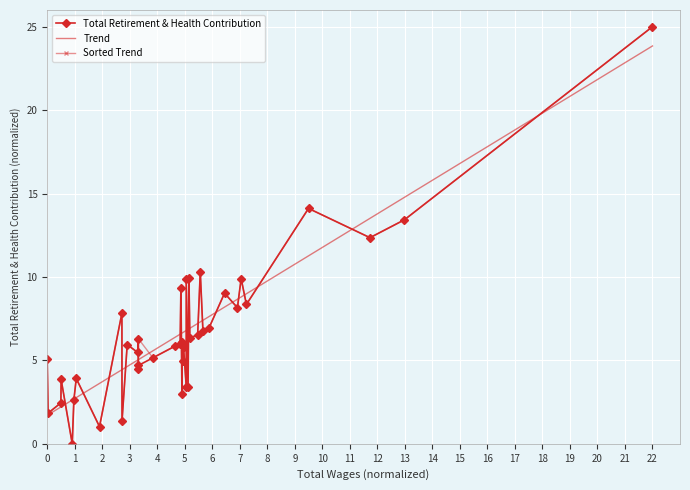

What is the average value?

6.7